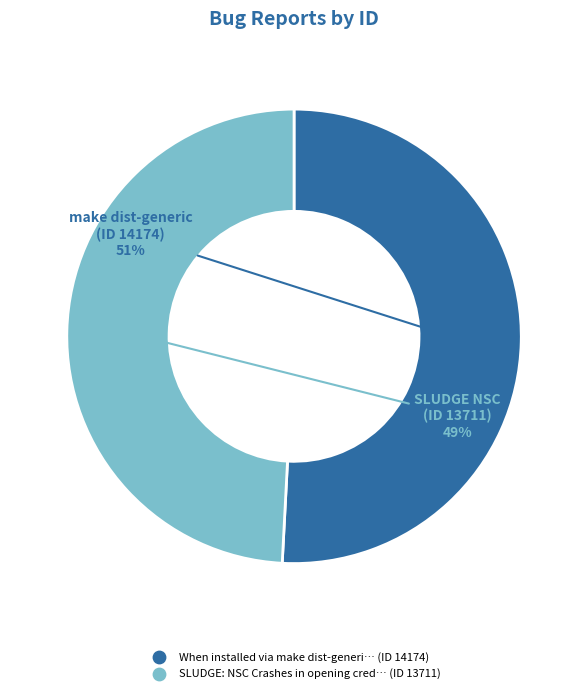

Does any single category account for the majority?

Yes